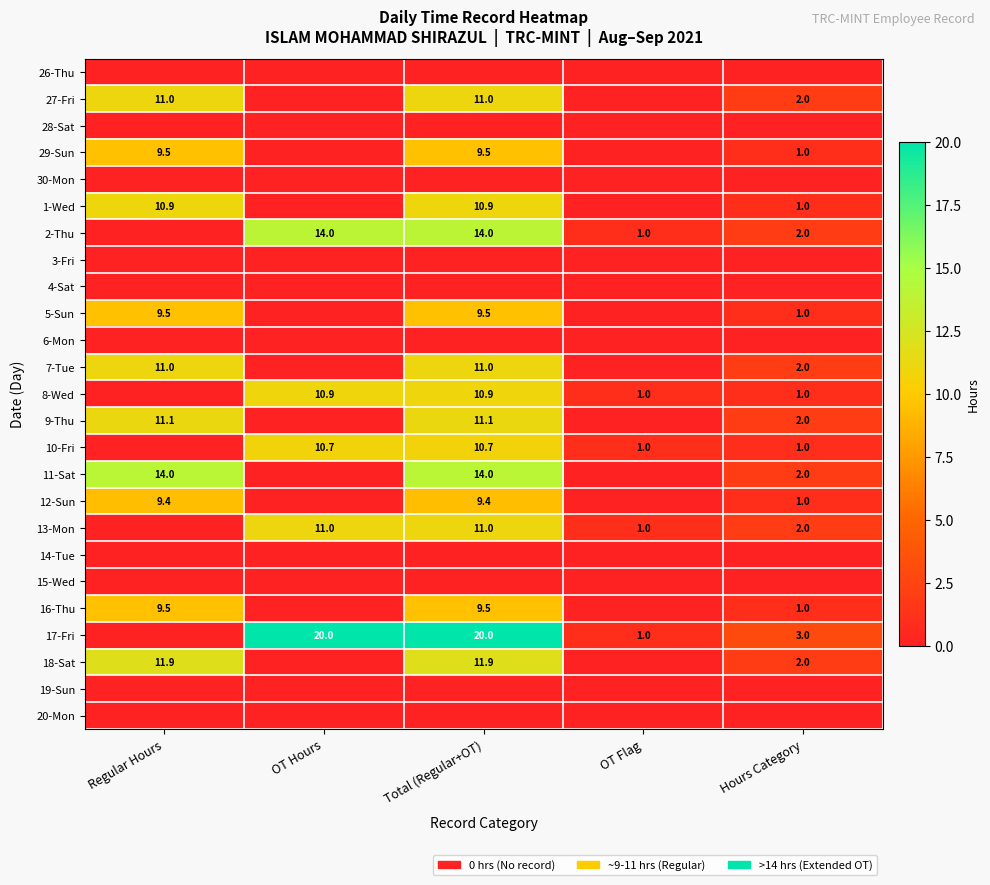

At which category is the sum across all series the highest?

Total (Regular+OT)